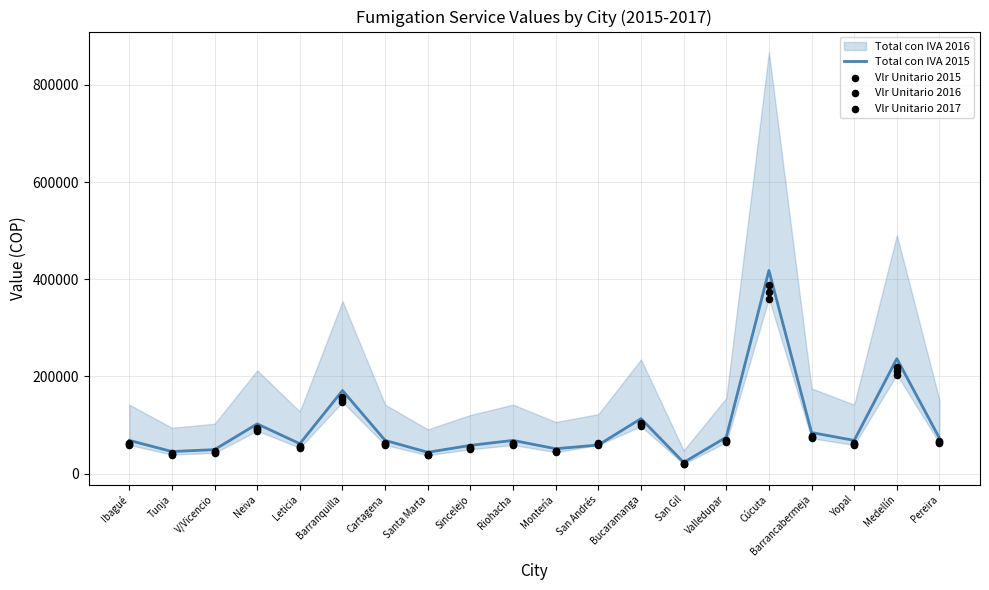

Which series reaches the minimum Y coordinate?

Vlr Unitario 2015